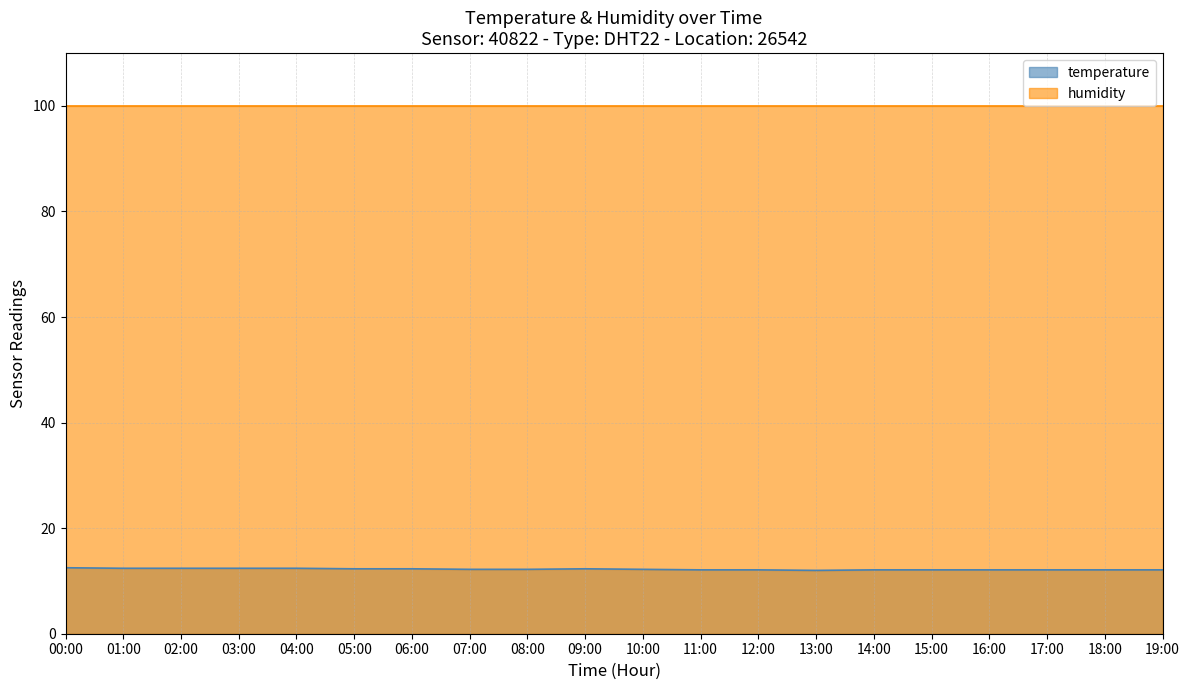

What is the minimum value shown in the chart?

12.0